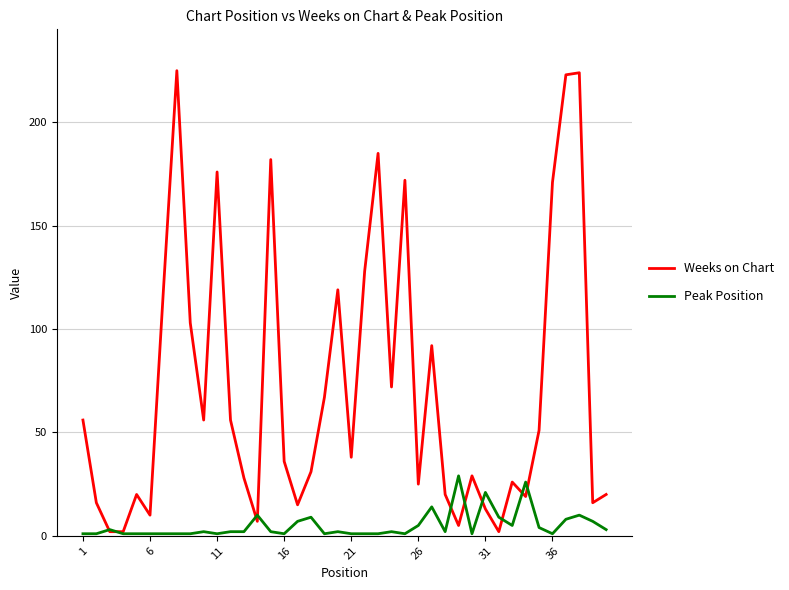

True or false: Peak Position has more than 2 interior local peaks.

True